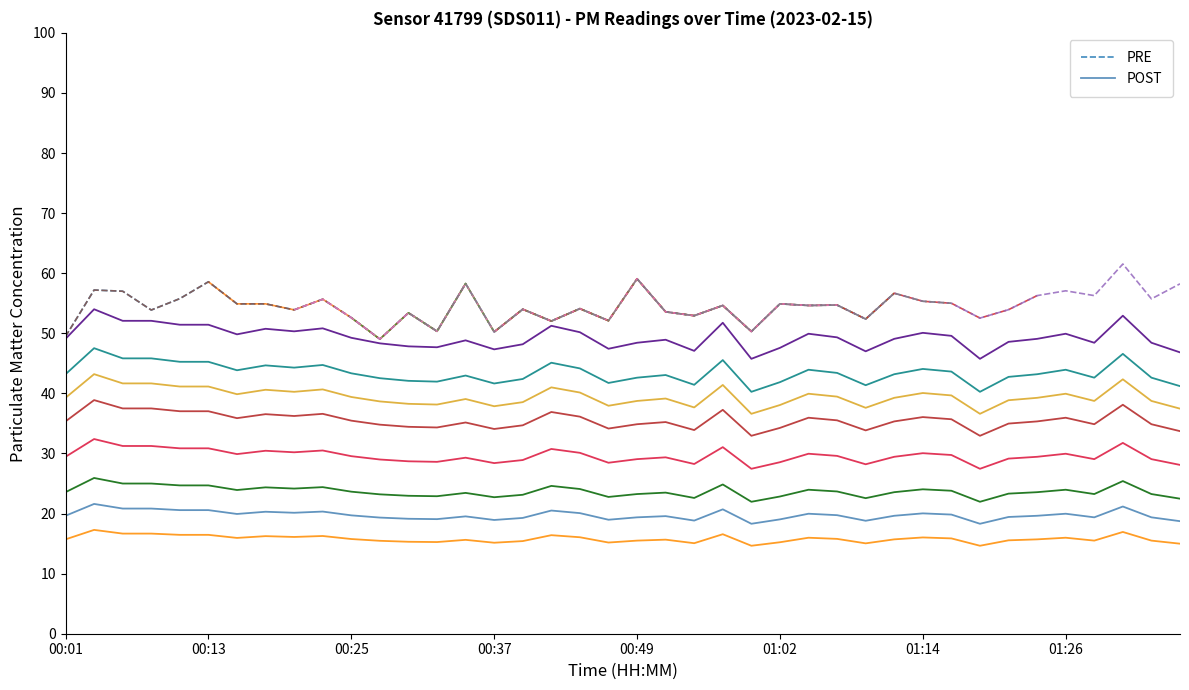

Is it true that the value at 01:19 is 18.3?

True